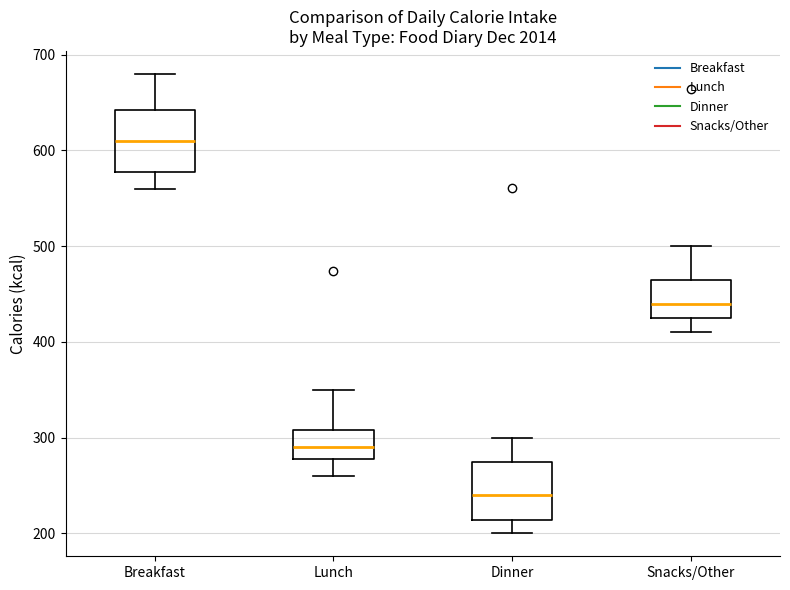

Reading left to right, transcribe this box plot: for each box, give where its median line is, the range the box spans, and where its two whiskers end, as read against the y-axis. The values are not printed on the chart, so give them approximately, as read against the axis.

Breakfast: median 610, box 580 to 640, whiskers 560 to 680
Lunch: median 290, box 280 to 310, whiskers 260 to 350
Dinner: median 240, box 210 to 280, whiskers 200 to 300
Snacks/Other: median 440, box 420 to 470, whiskers 410 to 500